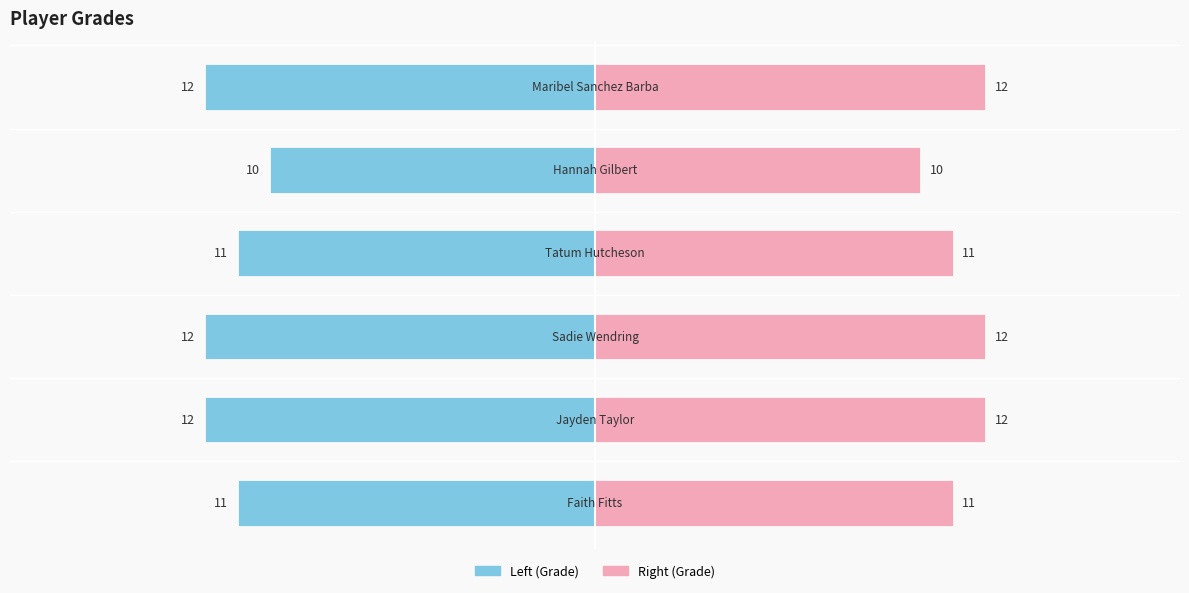

What is the average value of the Grade (left) series?

-11